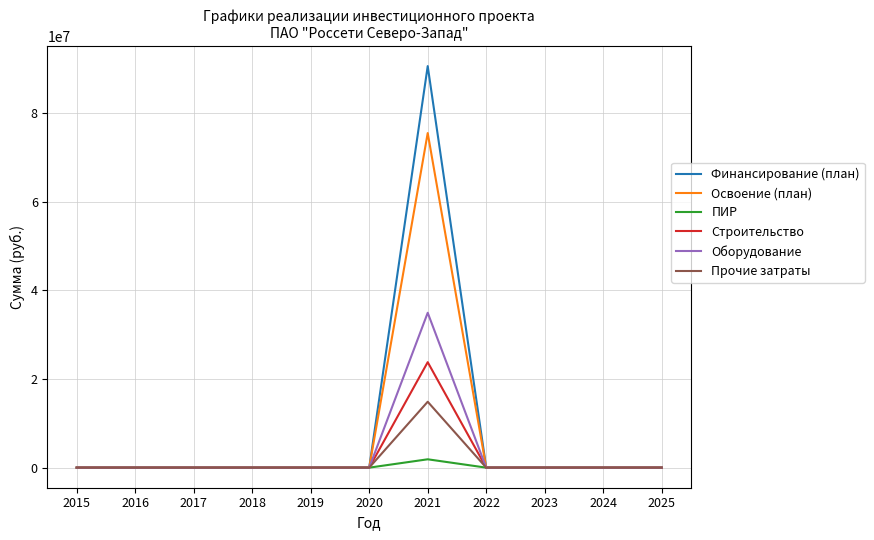

Is it true that ПИР equals 0 at 2018?

True